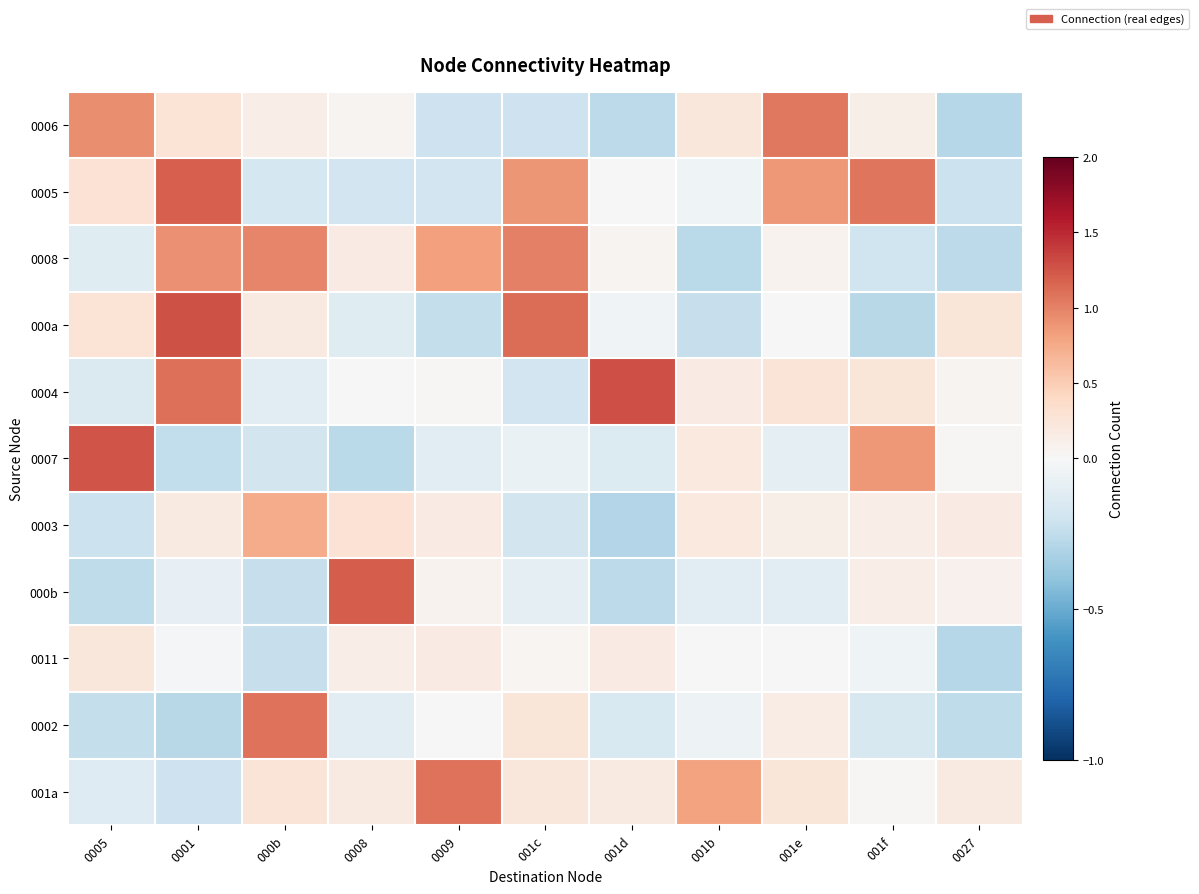

Which series has the widest spread of values?

000a